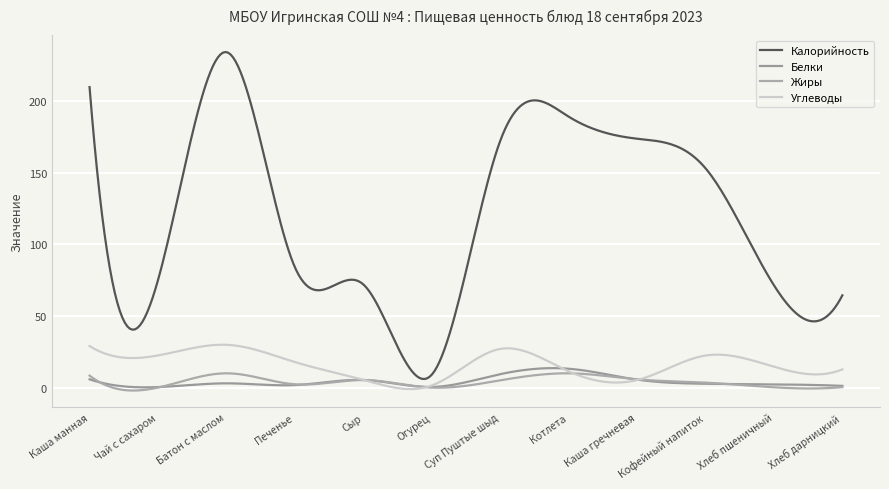

Is this an area chart (filled region under the line)?

No